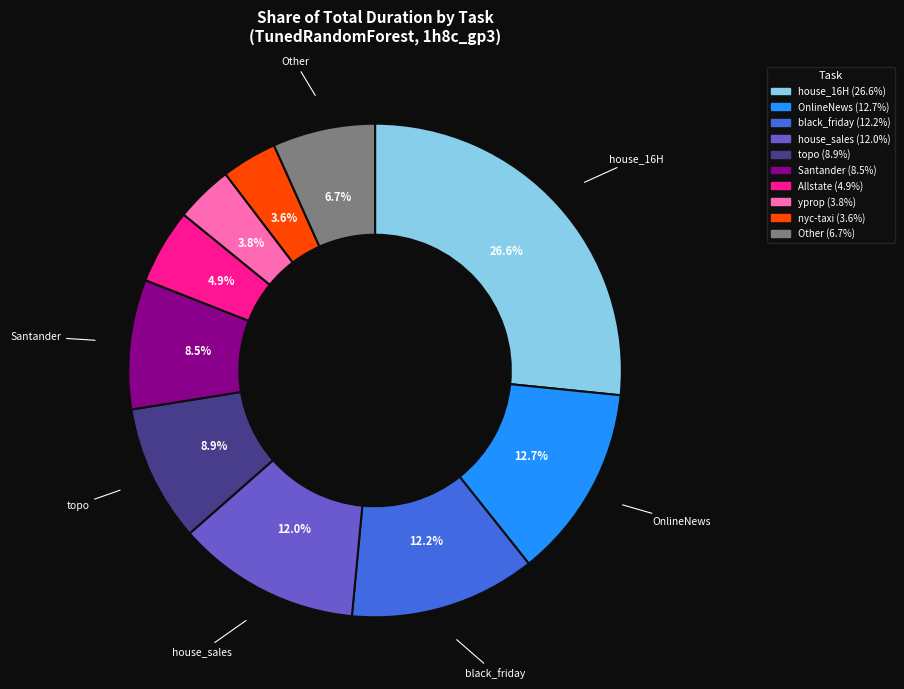

How many slices are in this pie chart?

10